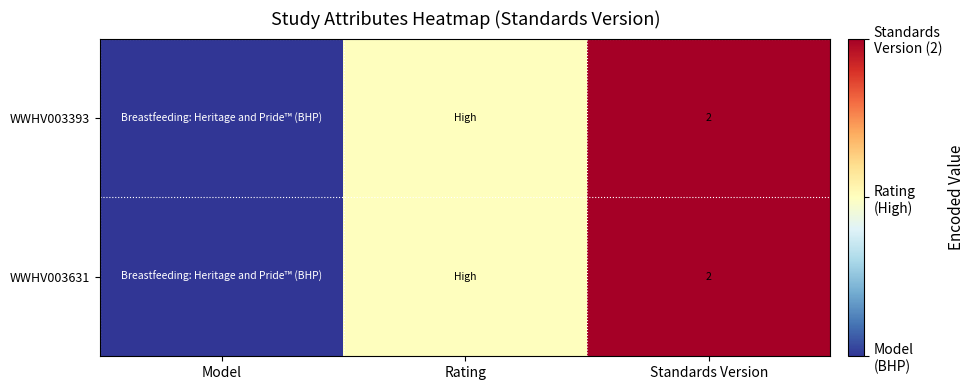

True or false: WWHV003631 has a value of 1 at Standards Version.

False